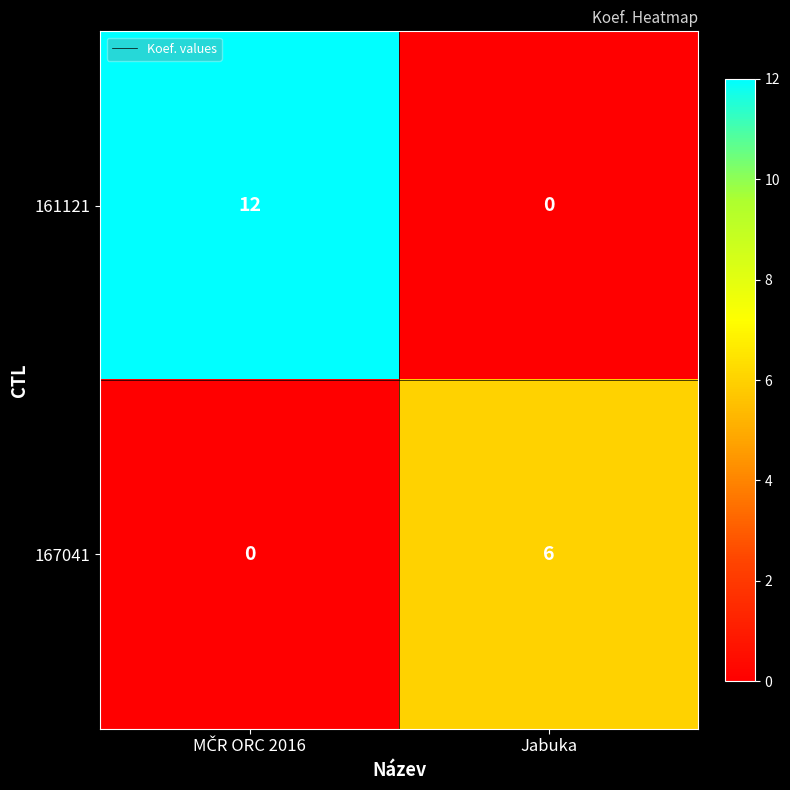

Is the value of 161121 at Jabuka greater than the value of 167041 at Jabuka?

No